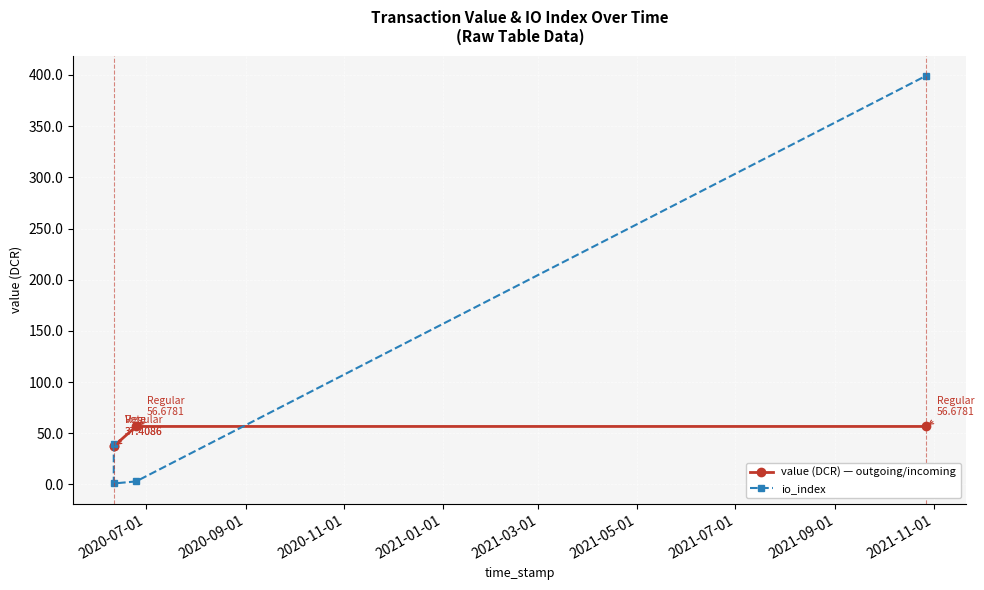

Rank the series by their maximum value, from lowest to highest.

value (DCR) — outgoing/incoming, io_index